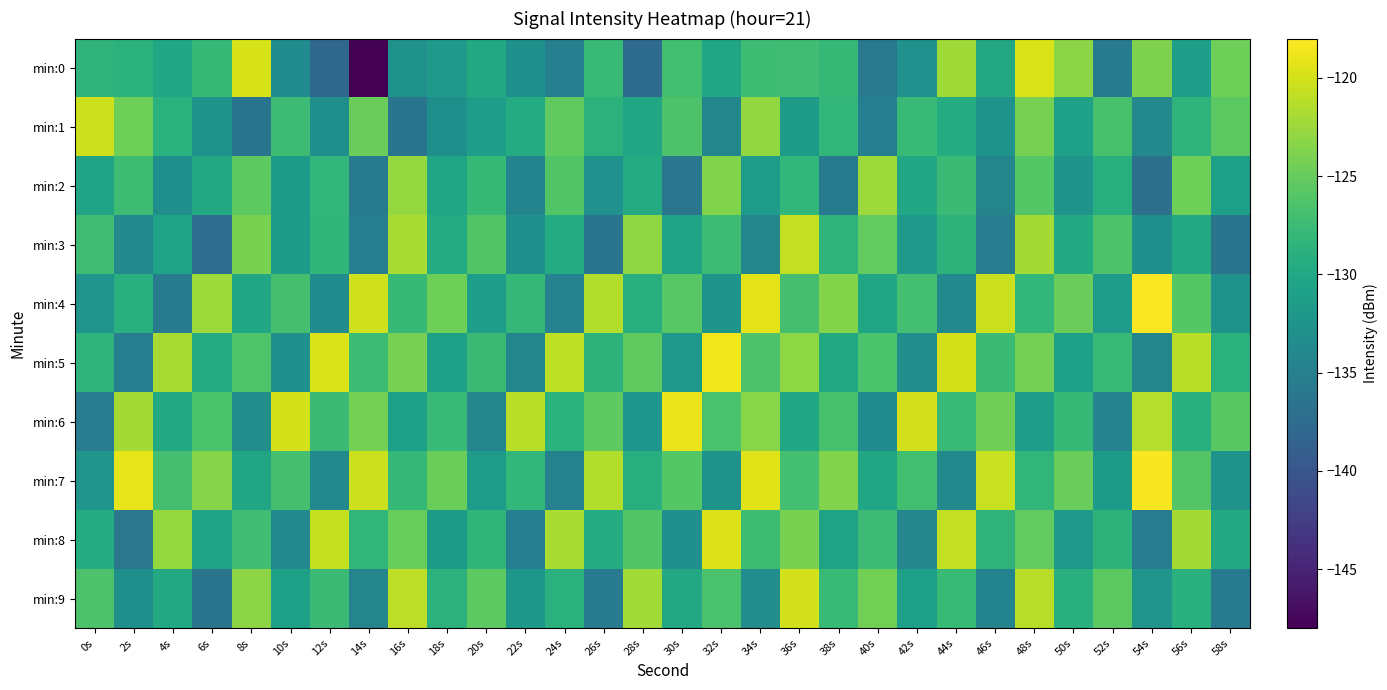

Reading left to right, list all the values displayed in this chart.

min:0: 0s=-128.5	2s=-128.8	4s=-130.0	6s=-128.0	8s=-119.8	10s=-133.4	12s=-137.9	14s=-148.1	16s=-132.6	18s=-131.7	20s=-129.8	22s=-132.9	24s=-135.1	26s=-127.8	28s=-137.5	30s=-127.1	32s=-130.2	34s=-127.3	36s=-127.3	38s=-127.9	40s=-135.9	42s=-132.8	44s=-122.3	46s=-129.9	48s=-119.7	50s=-123.2	52s=-135.5	54s=-123.8	56s=-131.1	58s=-124.7
min:1: 0s=-120.3	2s=-124.6	4s=-128.9	6s=-132.7	8s=-136.3	10s=-127.4	12s=-133.0	14s=-124.9	16s=-136.4	18s=-133.1	20s=-131.2	22s=-129.5	24s=-125.3	26s=-128.7	28s=-130.1	30s=-126.4	32s=-134.2	34s=-122.9	36s=-131.6	38s=-128.3	40s=-135.1	42s=-127.8	44s=-129.4	46s=-132.6	48s=-124.1	50s=-130.8	52s=-126.7	54s=-133.9	56s=-128.5	58s=-125.6
min:2: 0s=-130.5	2s=-127.3	4s=-133.1	6s=-129.8	8s=-125.4	10s=-131.7	12s=-128.2	14s=-135.6	16s=-122.8	18s=-130.3	20s=-127.9	22s=-134.5	24s=-126.1	26s=-132.8	28s=-129.5	30s=-136.2	32s=-123.7	34s=-131.4	36s=-128.1	38s=-135.8	40s=-122.4	42s=-130.0	44s=-127.6	46s=-134.3	48s=-125.9	50s=-132.5	52s=-129.2	54s=-136.9	56s=-124.6	58s=-131.1
min:3: 0s=-127.2	2s=-133.9	4s=-130.6	6s=-137.3	8s=-124.0	10s=-131.7	12s=-128.4	14s=-135.1	16s=-121.8	18s=-129.5	20s=-126.2	22s=-132.9	24s=-129.6	26s=-136.3	28s=-123.0	30s=-130.7	32s=-127.4	34s=-134.1	36s=-120.8	38s=-128.5	40s=-125.2	42s=-131.9	44s=-128.6	46s=-135.3	48s=-122.0	50s=-129.7	52s=-126.4	54s=-133.1	56s=-129.8	58s=-136.5
min:4: 0s=-132.3	2s=-129.0	4s=-135.7	6s=-122.4	8s=-130.1	10s=-126.8	12s=-133.5	14s=-120.2	16s=-127.9	18s=-124.6	20s=-131.3	22s=-128.0	24s=-134.7	26s=-121.4	28s=-129.1	30s=-125.8	32s=-132.5	34s=-119.2	36s=-126.9	38s=-123.6	40s=-130.3	42s=-127.0	44s=-133.7	46s=-120.4	48s=-128.1	50s=-124.8	52s=-131.5	54s=-118.2	56s=-125.9	58s=-132.6
min:5: 0s=-128.5	2s=-135.2	4s=-121.9	6s=-129.6	8s=-126.3	10s=-133.0	12s=-119.7	14s=-127.4	16s=-124.1	18s=-130.8	20s=-127.5	22s=-134.2	24s=-120.9	26s=-128.6	28s=-125.3	30s=-132.0	32s=-118.7	34s=-126.4	36s=-123.1	38s=-129.8	40s=-126.5	42s=-133.2	44s=-119.9	46s=-127.6	48s=-124.3	50s=-131.0	52s=-127.7	54s=-134.4	56s=-121.1	58s=-128.8
min:6: 0s=-135.4	2s=-122.1	4s=-129.8	6s=-126.5	8s=-133.2	10s=-119.9	12s=-127.6	14s=-124.3	16s=-131.0	18s=-127.7	20s=-134.4	22s=-121.1	24s=-128.8	26s=-125.5	28s=-132.2	30s=-118.9	32s=-126.6	34s=-123.3	36s=-130.0	38s=-126.7	40s=-133.4	42s=-120.1	44s=-127.8	46s=-124.5	48s=-131.2	50s=-127.9	52s=-134.6	54s=-121.3	56s=-129.0	58s=-125.7
min:7: 0s=-132.4	2s=-119.1	4s=-126.8	6s=-123.5	8s=-130.2	10s=-126.9	12s=-133.6	14s=-120.3	16s=-128.0	18s=-124.7	20s=-131.4	22s=-128.1	24s=-134.8	26s=-121.5	28s=-129.2	30s=-125.9	32s=-132.6	34s=-119.3	36s=-127.0	38s=-123.7	40s=-130.4	42s=-127.1	44s=-133.8	46s=-120.5	48s=-128.2	50s=-124.9	52s=-131.6	54s=-118.3	56s=-126.0	58s=-132.7
min:8: 0s=-129.4	2s=-136.1	4s=-122.8	6s=-130.5	8s=-127.2	10s=-133.9	12s=-120.6	14s=-128.3	16s=-125.0	18s=-131.7	20s=-128.4	22s=-135.1	24s=-121.8	26s=-129.5	28s=-126.2	30s=-132.9	32s=-119.6	34s=-127.3	36s=-124.0	38s=-130.7	40s=-127.4	42s=-134.1	44s=-120.8	46s=-128.5	48s=-125.2	50s=-131.9	52s=-128.6	54s=-135.3	56s=-122.0	58s=-129.7
min:9: 0s=-126.4	2s=-133.1	4s=-129.8	6s=-136.5	8s=-123.2	10s=-130.9	12s=-127.6	14s=-134.3	16s=-121.0	18s=-128.7	20s=-125.4	22s=-132.1	24s=-128.8	26s=-135.5	28s=-122.2	30s=-129.9	32s=-126.6	34s=-133.3	36s=-120.0	38s=-127.7	40s=-124.4	42s=-131.1	44s=-127.8	46s=-134.5	48s=-121.2	50s=-128.9	52s=-125.6	54s=-132.3	56s=-129.0	58s=-135.7